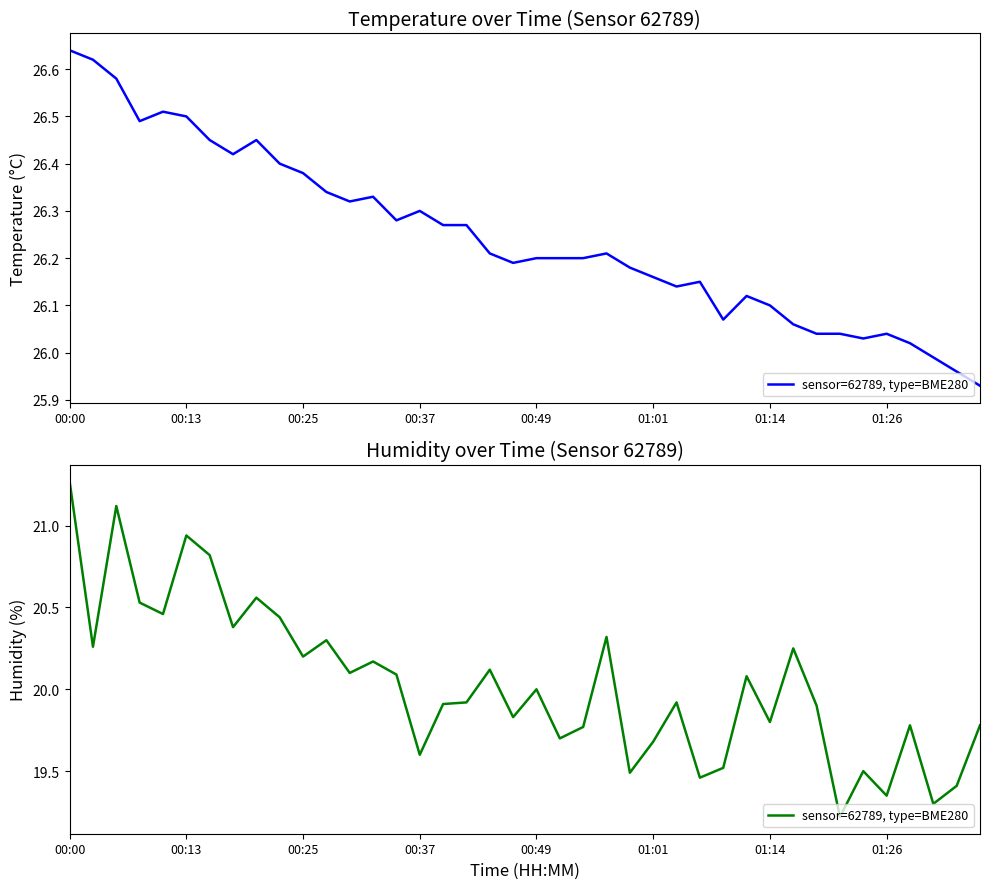

Which has a higher value, 39 or 18?

18